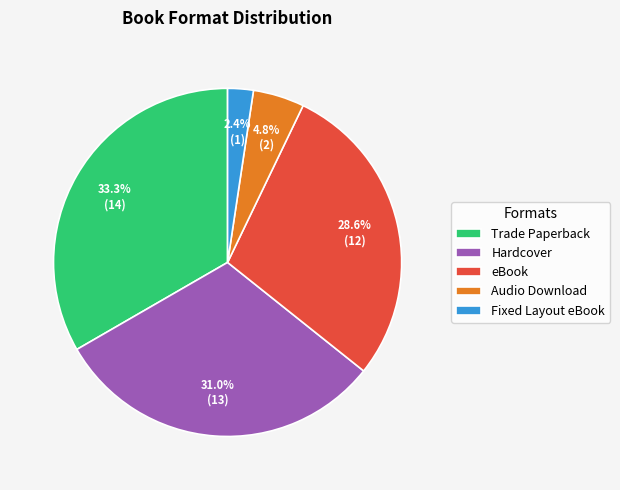

How many slices are in this pie chart?

5